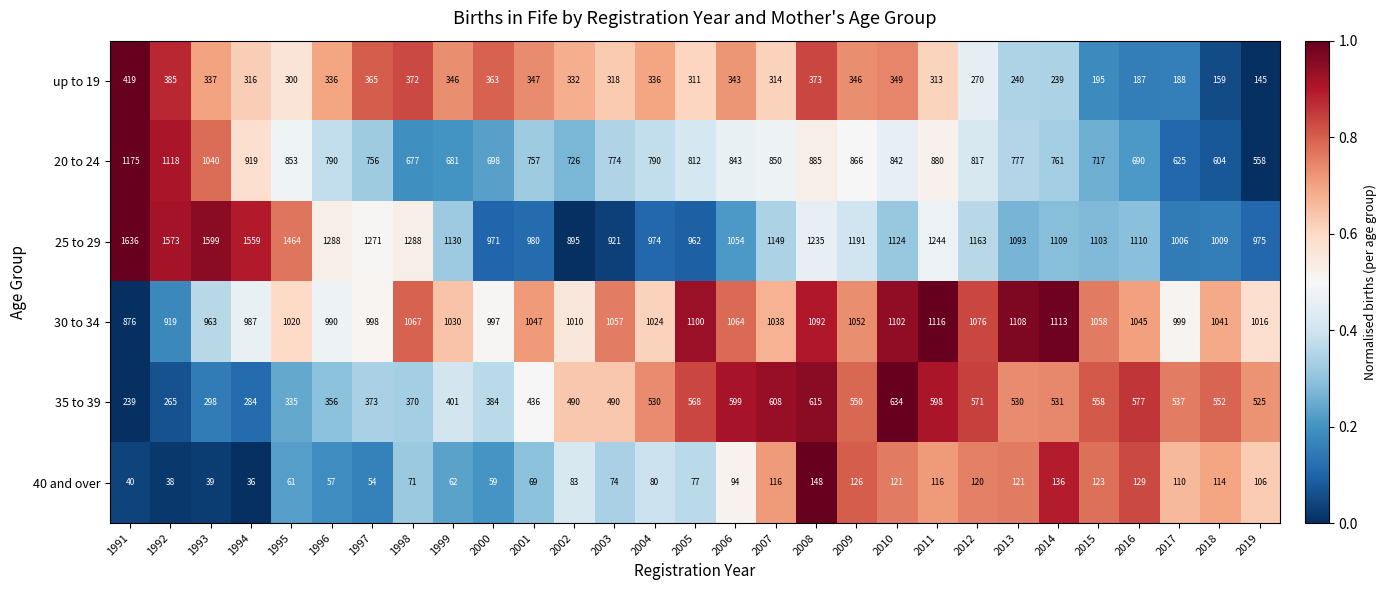

At 1992, list the series in order from smallest to largest.

40 and over, 35 to 39, up to 19, 30 to 34, 20 to 24, 25 to 29